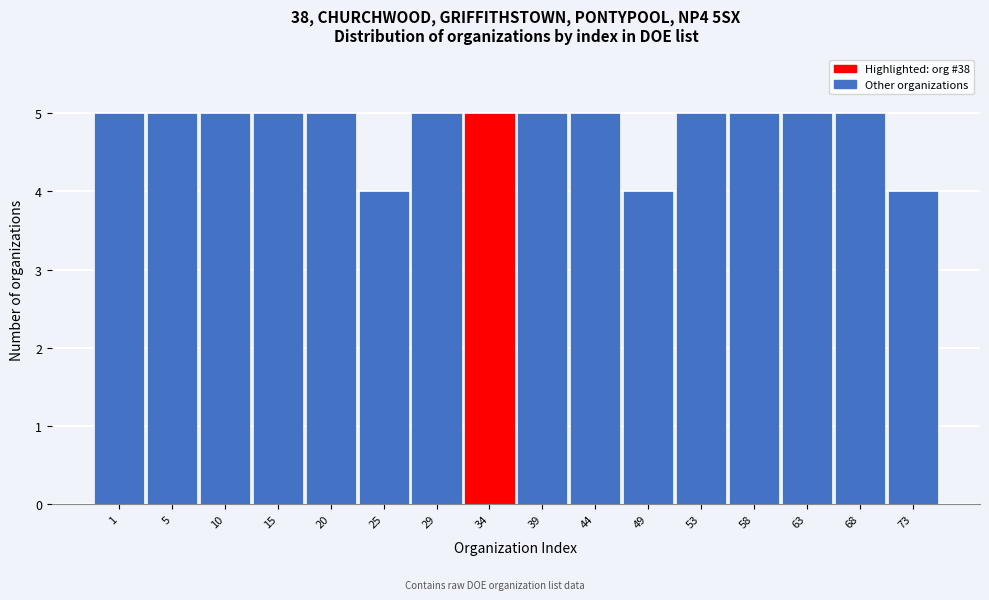

Reading right to left, extract all data points from this chart.

4	5	5	5	5	4	5	5	5	5	4	5	5	5	5	5